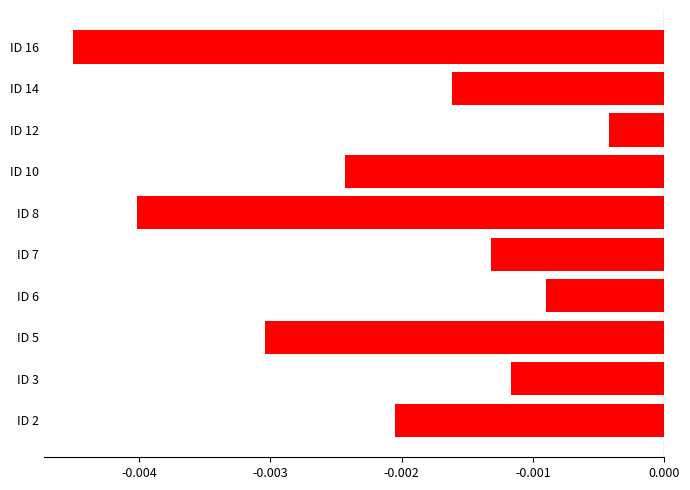

List the labels in order of value, largest first.

ID 12, ID 6, ID 3, ID 7, ID 14, ID 2, ID 10, ID 5, ID 8, ID 16